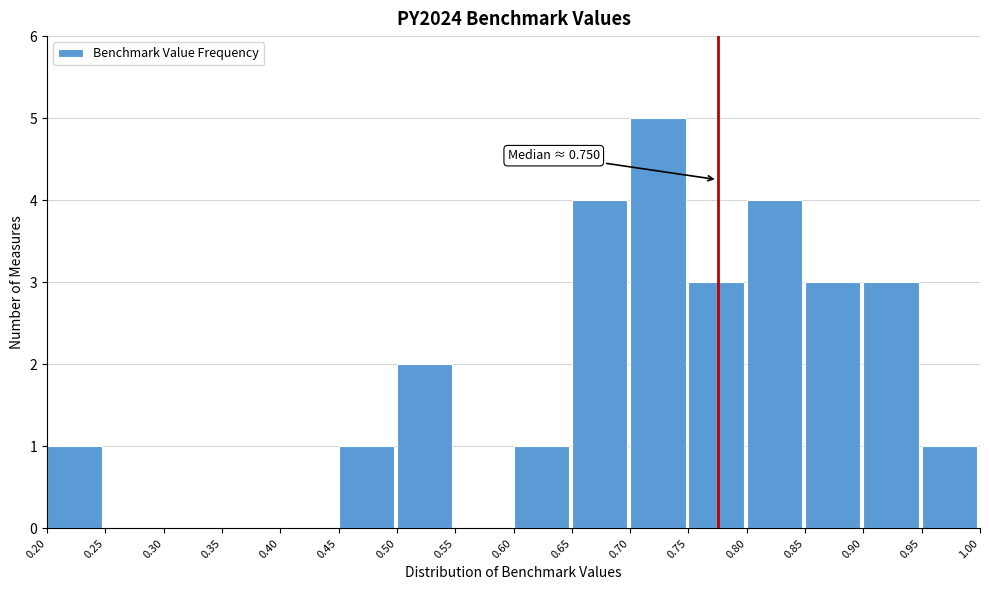

Which range on the x-axis has the tallest bar?

0.70 to 0.75